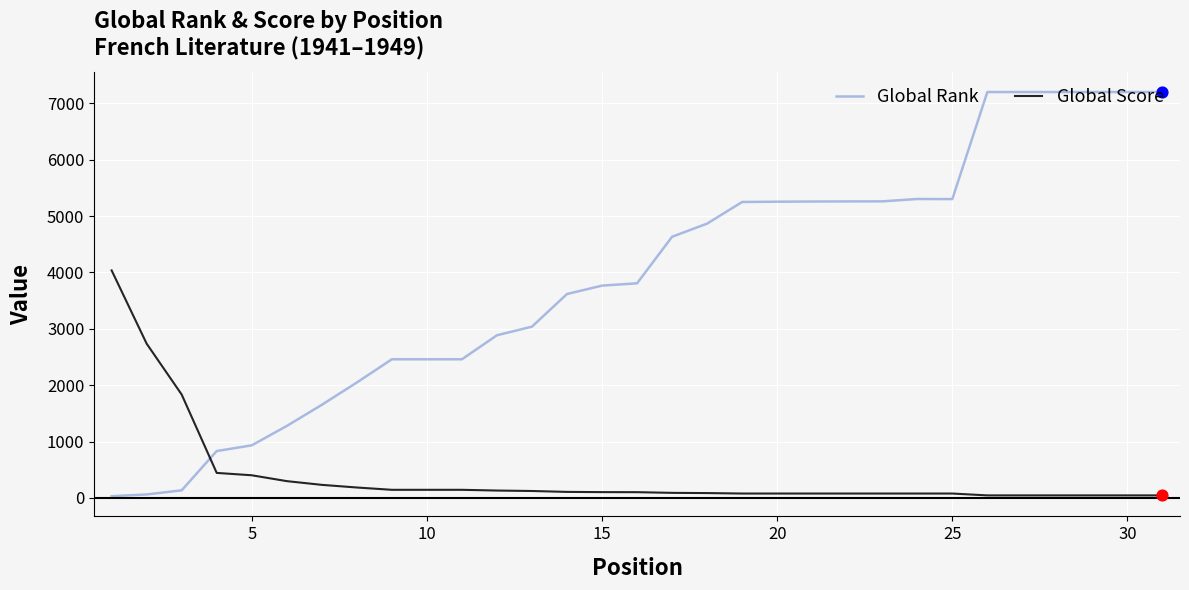

Which series has the largest total across all categories?

Global Rank